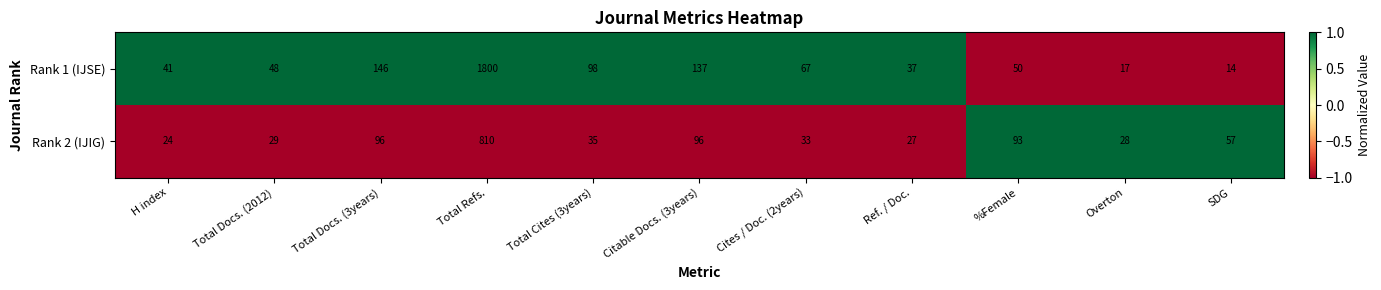

How many data points does each series have?

11